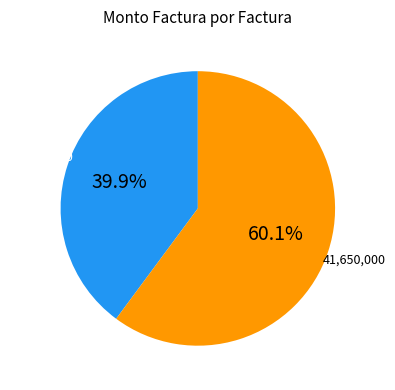

Is there a majority slice in this chart?

Yes